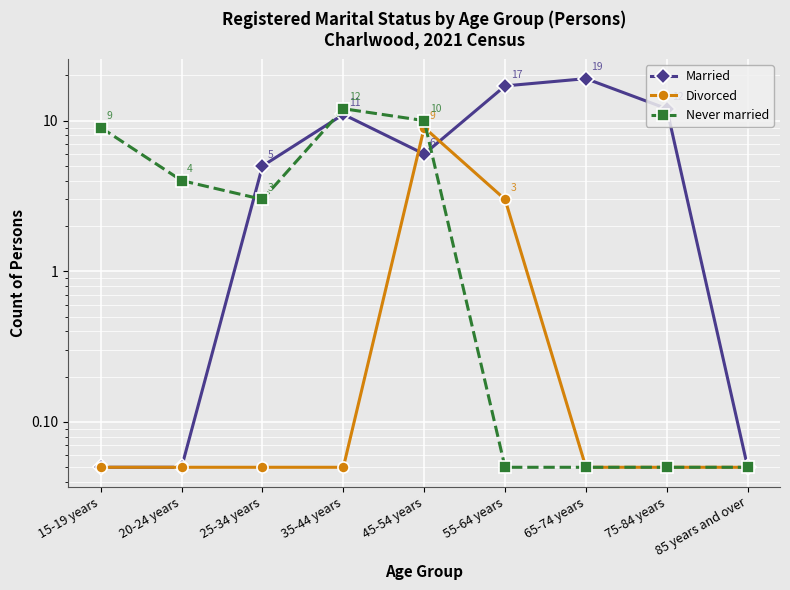

Does the chart display data point markers on the line(s)?

Yes